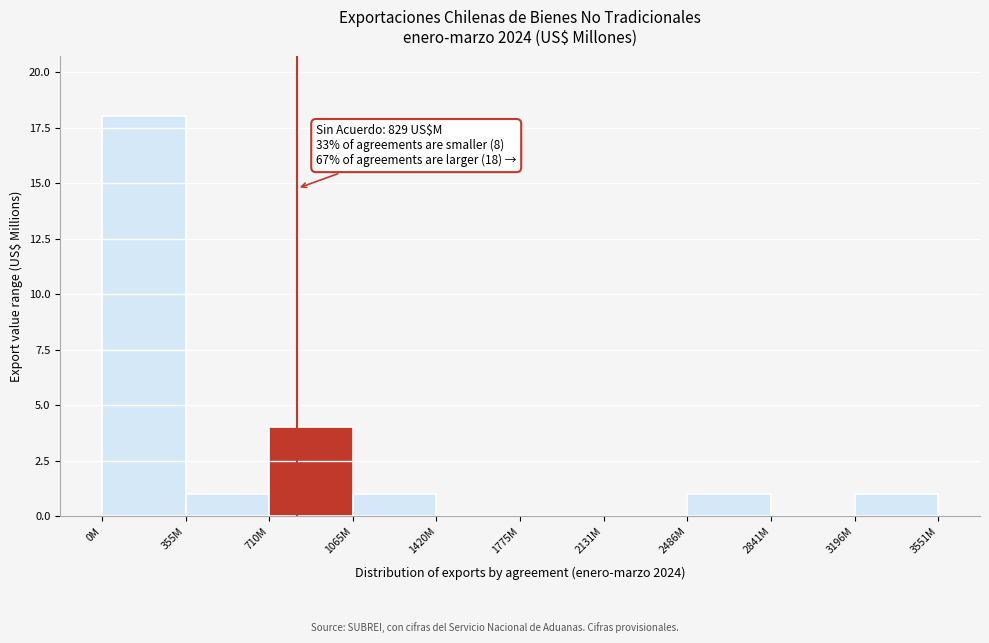

Reading right to left, extract all data points from this chart.

3196M=1	2841M=0	2486M=1	2131M=0	1775M=0	1420M=0	1065M=1	710M=4	355M=1	0M=18